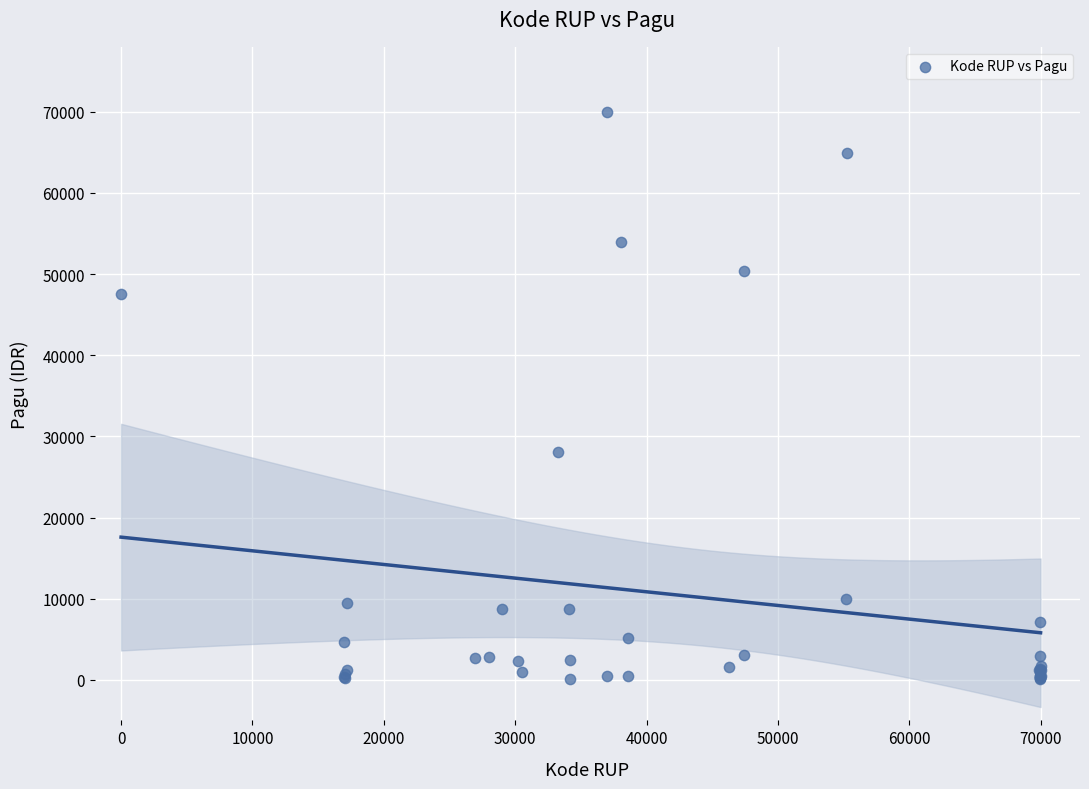

What Y value in the scatter plot is closest to 35022?

28111.3